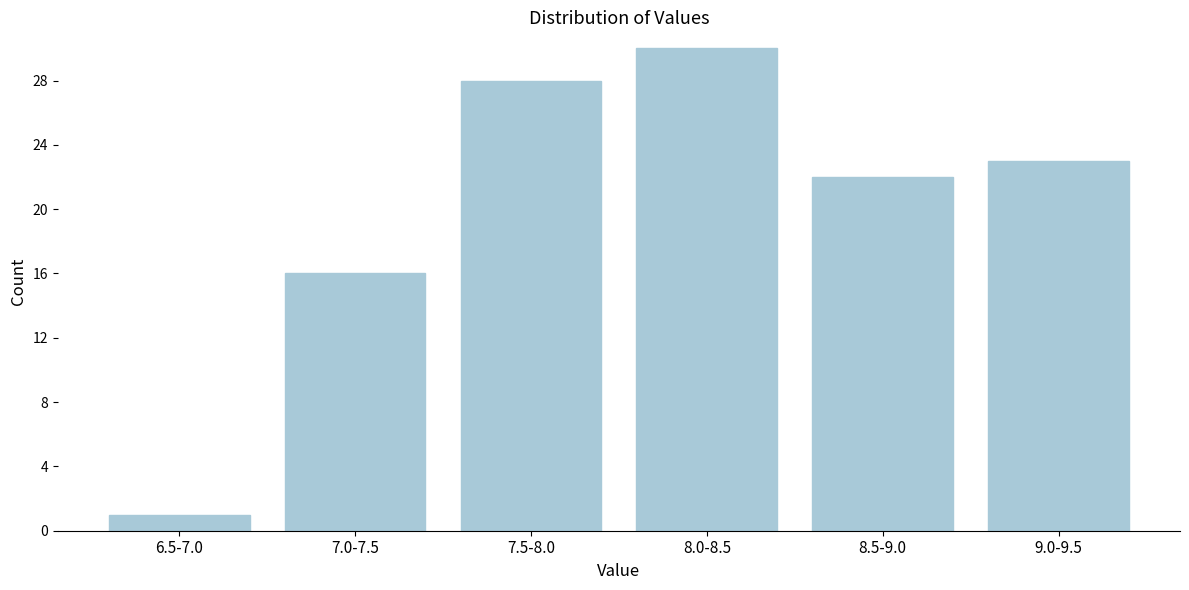

Reading left to right, list all the values displayed in this chart.

1	16	28	30	22	23